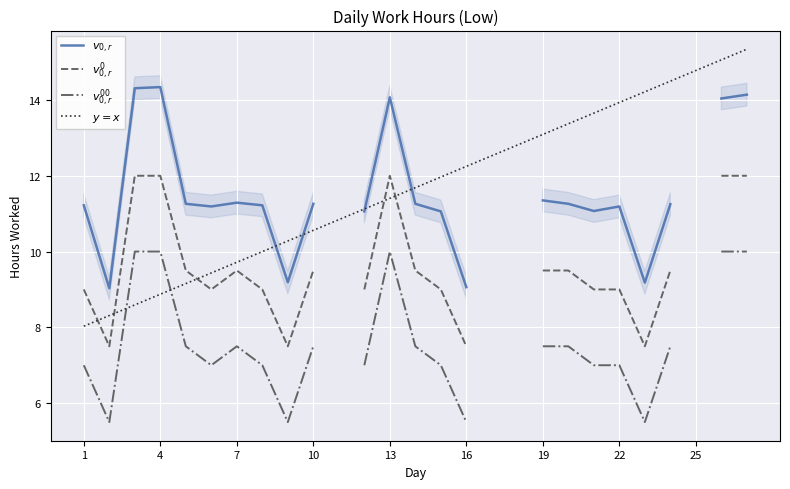

The $v_{0,r}$ series shows 11.3 at 19. True or false?

True